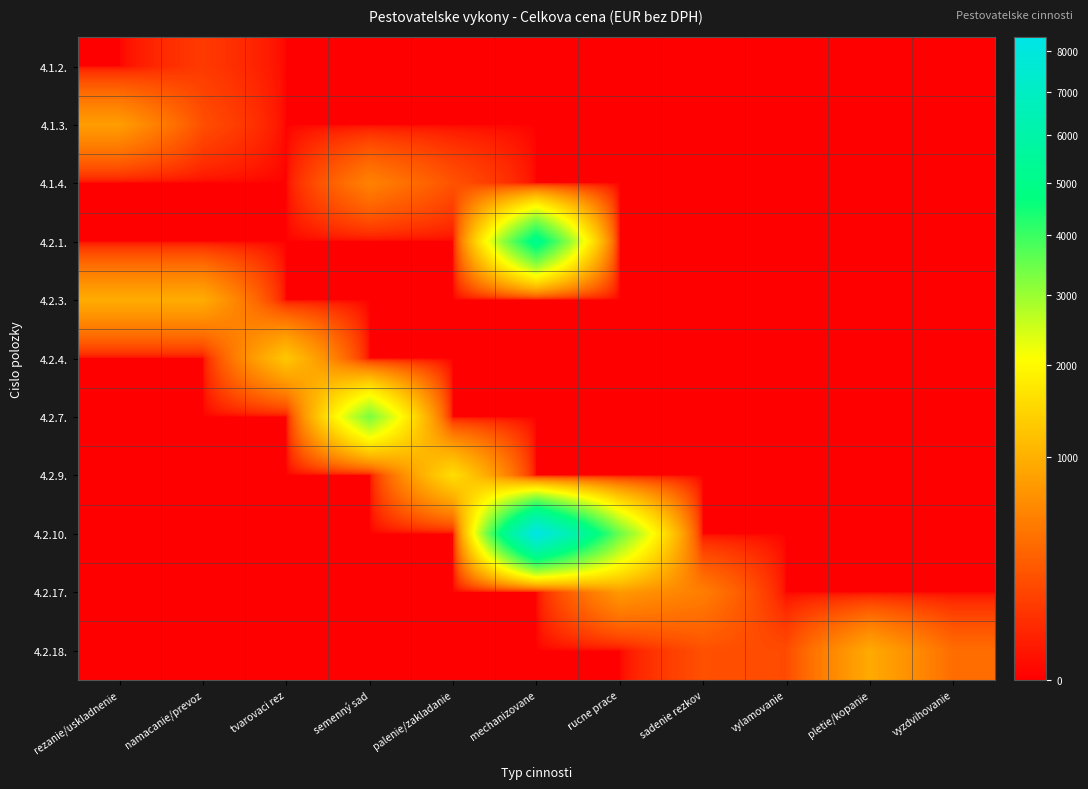

What is the total value across all series at rezanie/uskladnenie?

1749.0